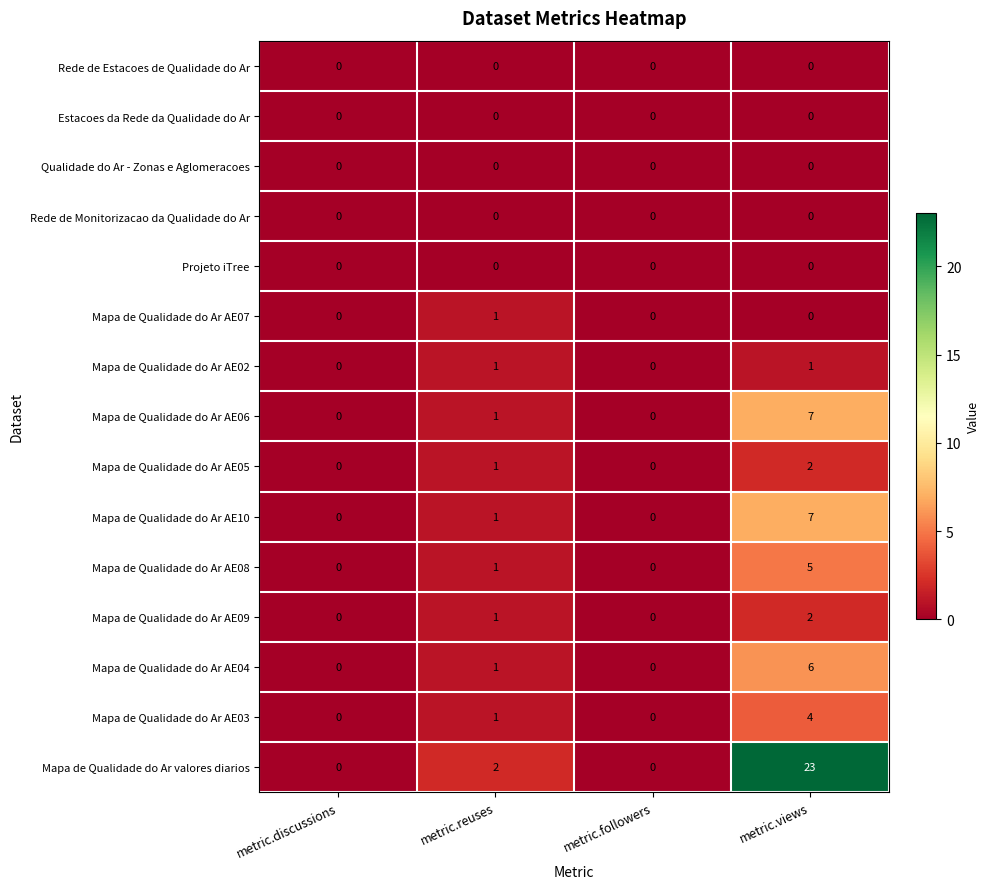

What is the sum of all Mapa de Qualidade do Ar AE08 values?

6